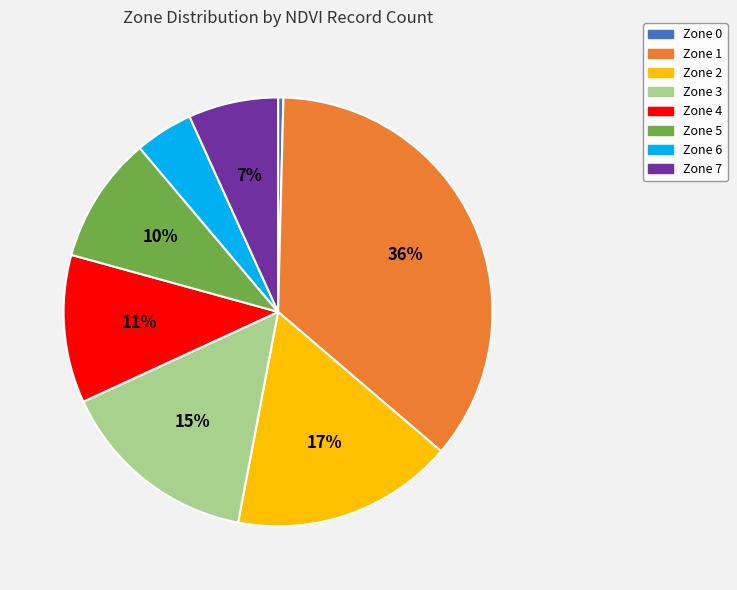

Which category has the smallest portion of the pie?

Zone 0